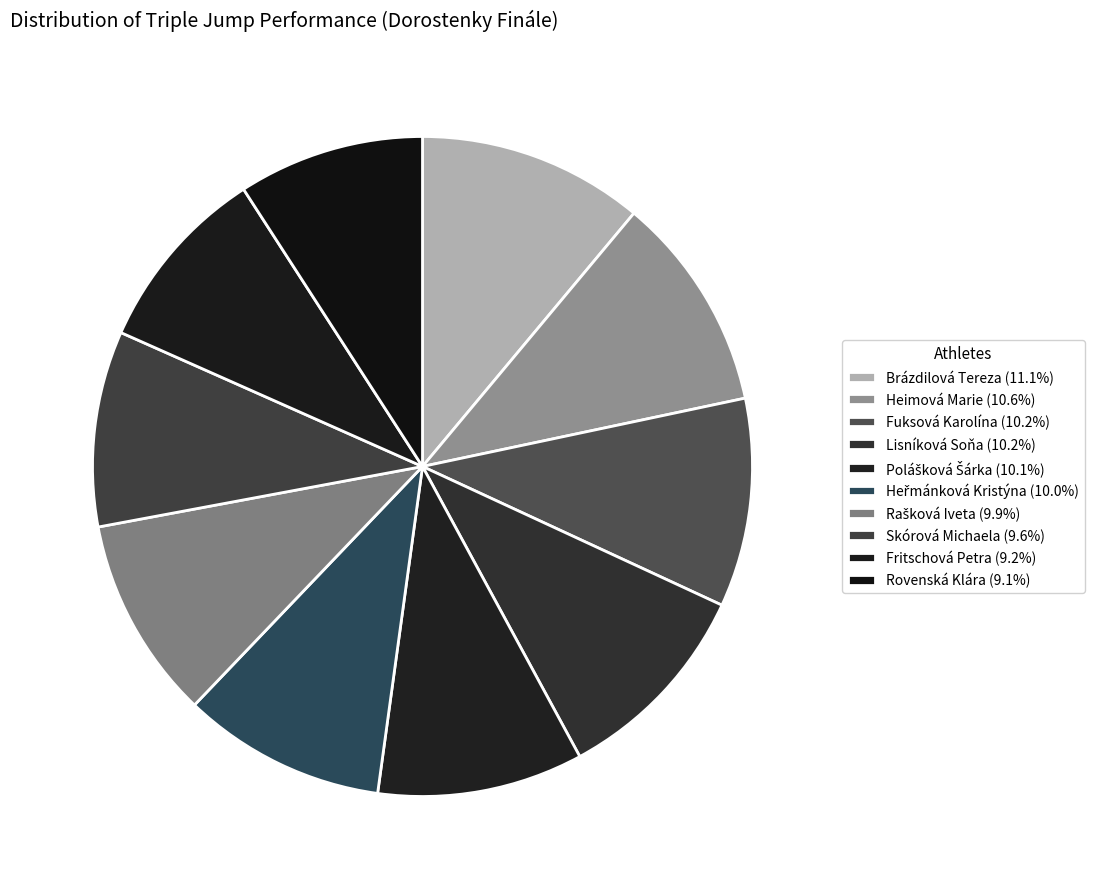

To the nearest percent, what is the difference between the largest and smallest slice percentages?

2%